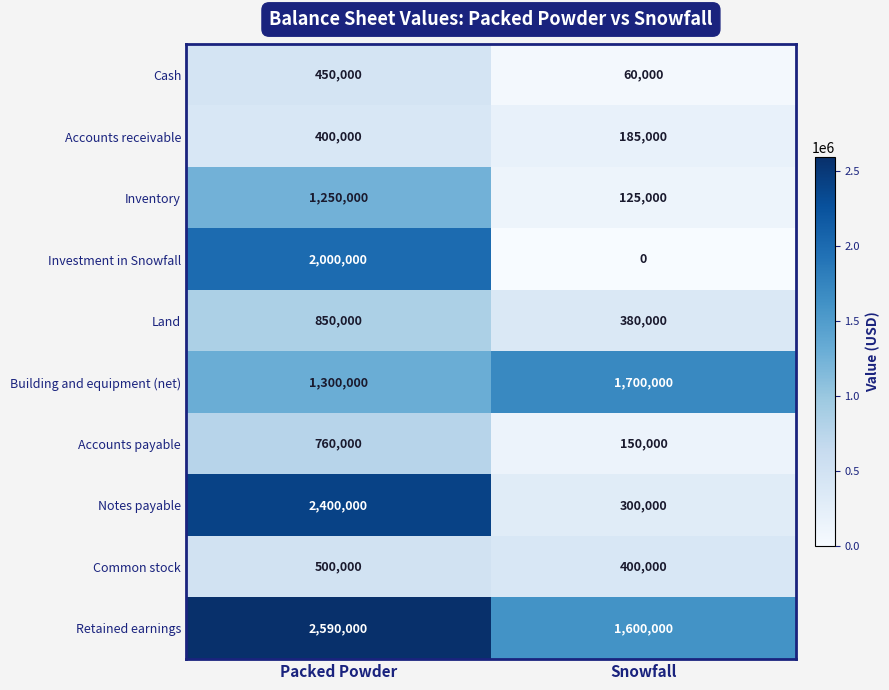

What is the total value across all series at Packed Powder?

12500000